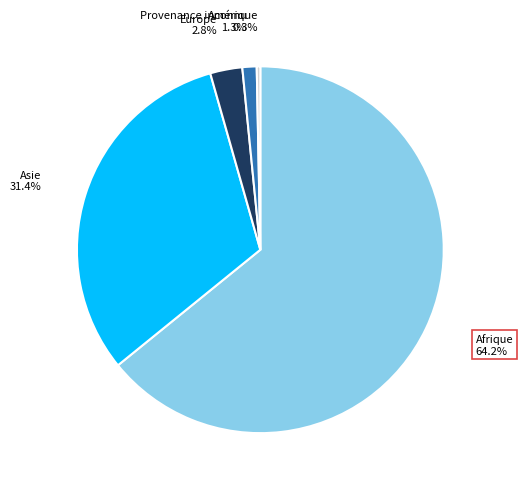

Which slice represents more than half of the pie?

Afrique